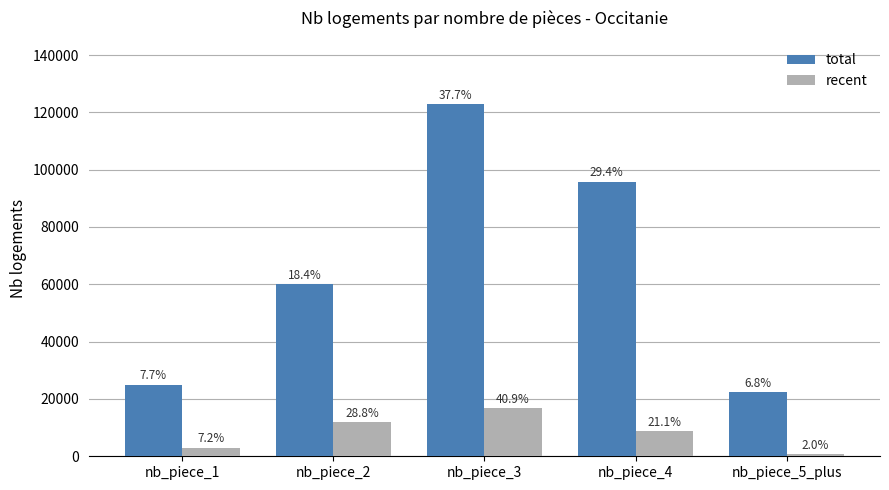

The recent series shows 1963 at nb_piece_1. True or false?

False